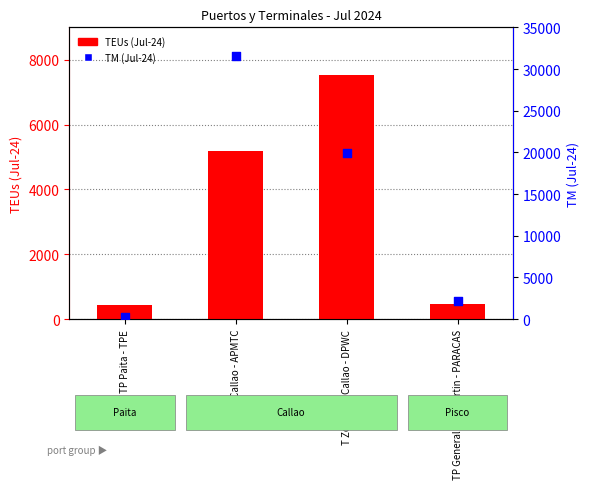

Is the value of TEUs (Jul-24) at TP Paita - TPE greater than the value of TM (Jul-24) at TP General San Martin - PARACAS?

No